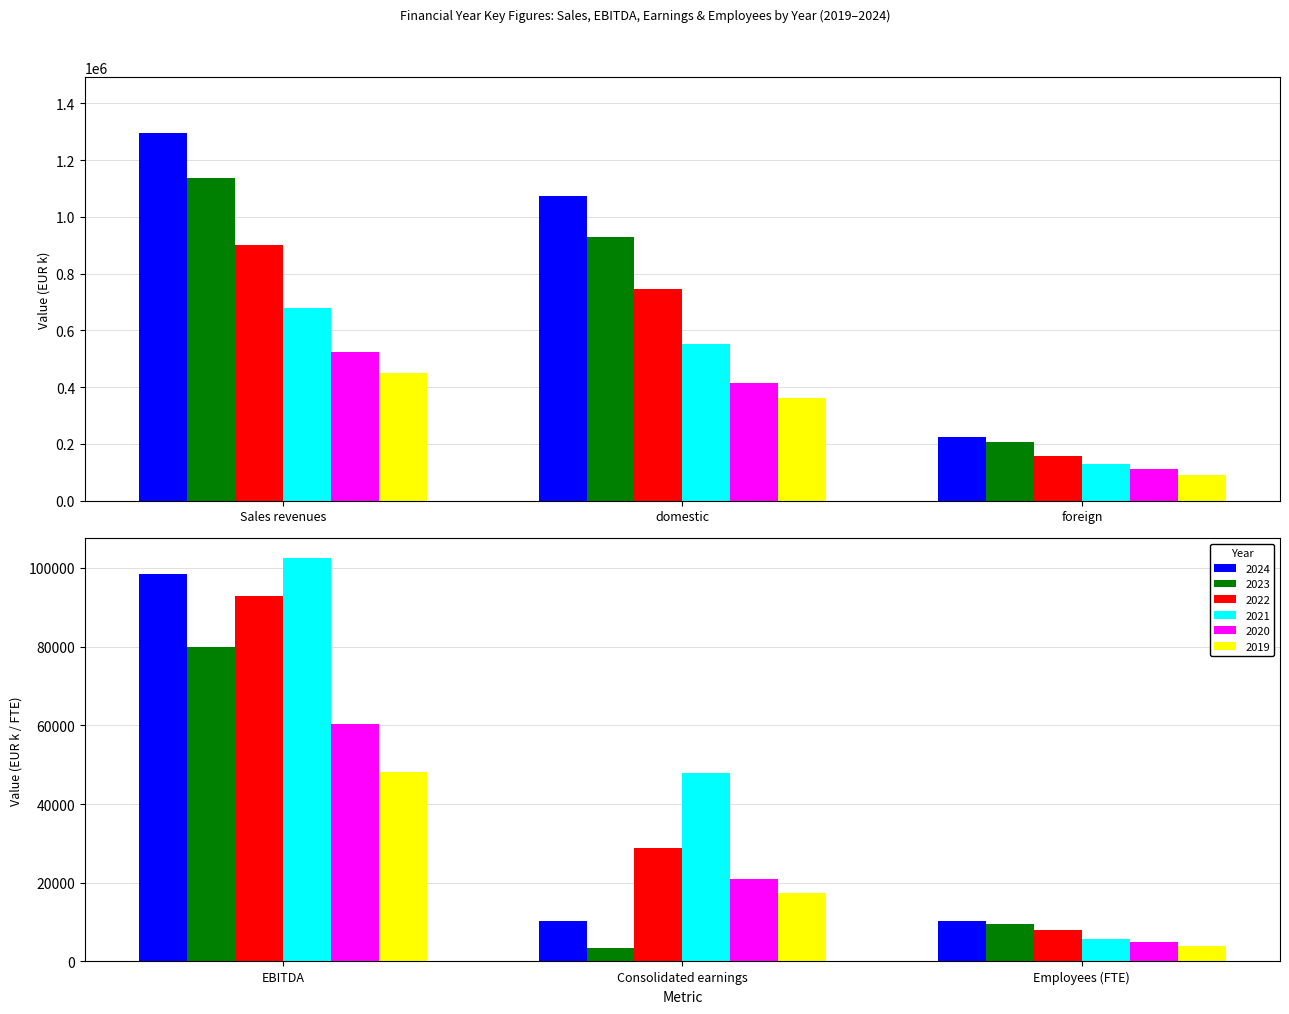

Is it true that 2024 equals 16339 at Employees (FTE)?

False